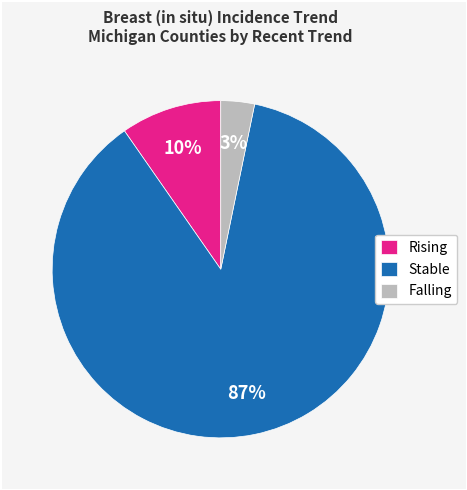

Is there a majority slice in this chart?

Yes